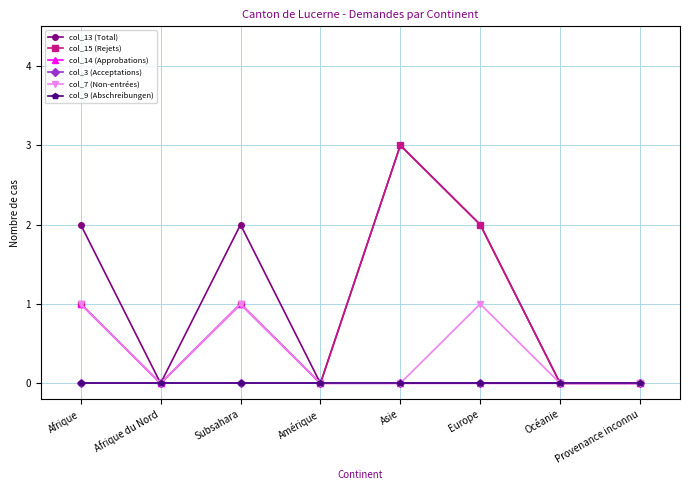

What position from the left is Subsahara?

3